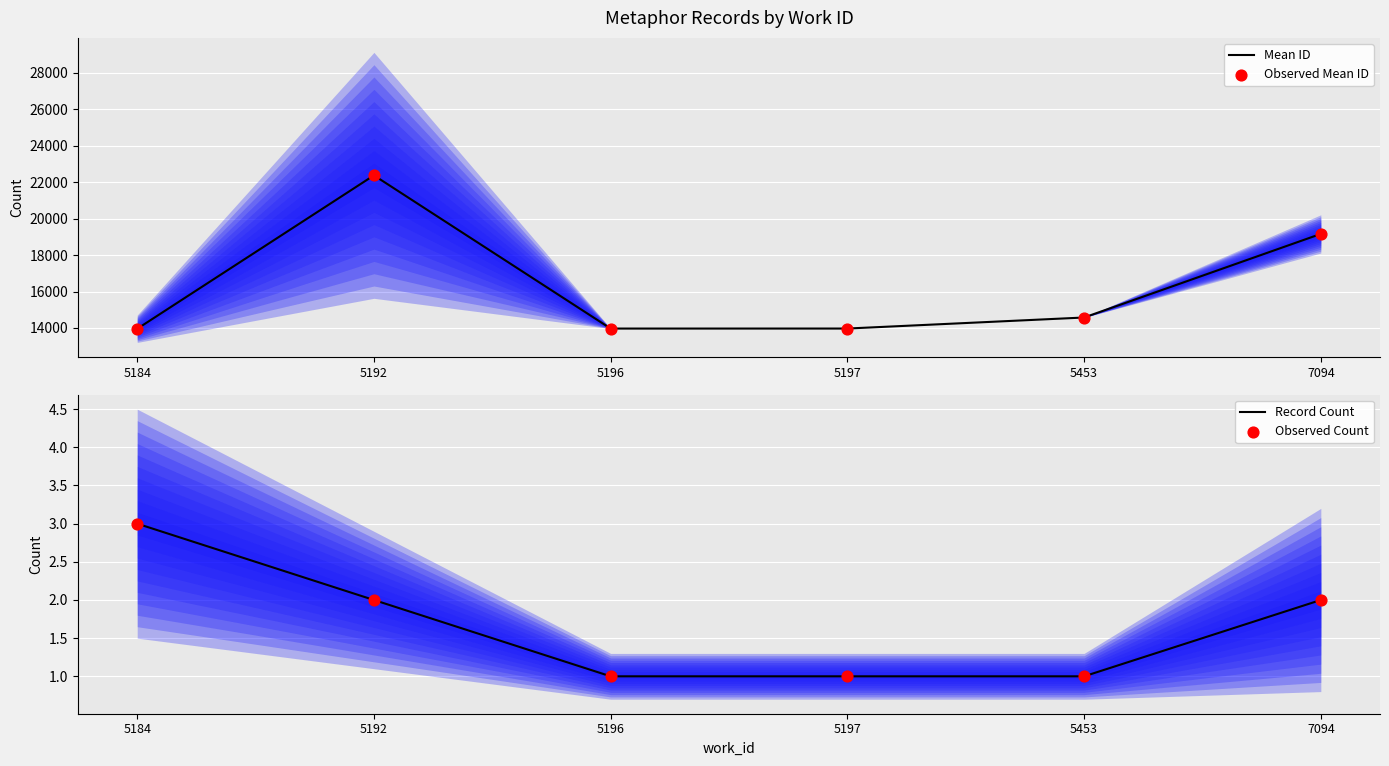

At which category is the sum across all series the highest?

5192